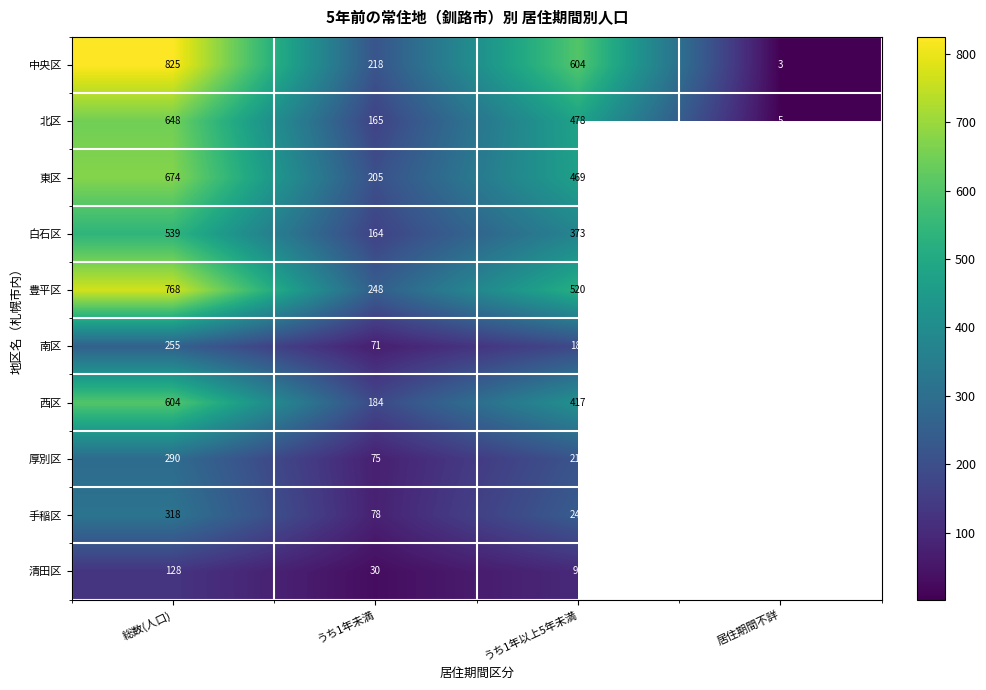

At which category is the sum across all series the highest?

総数(人口)